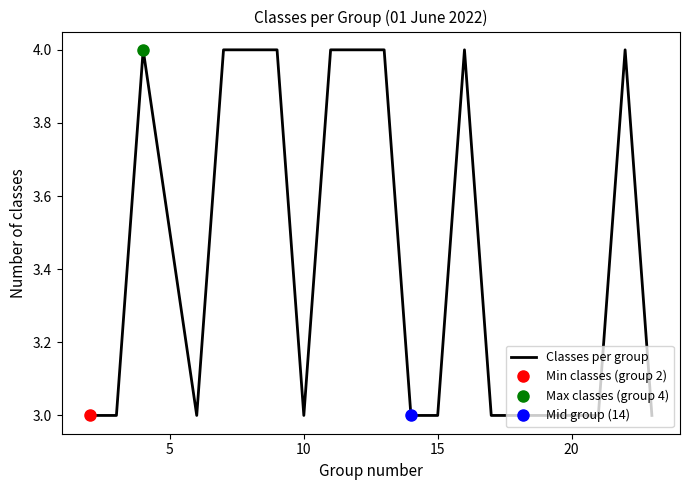

What is the maximum value for Classes per group?

4